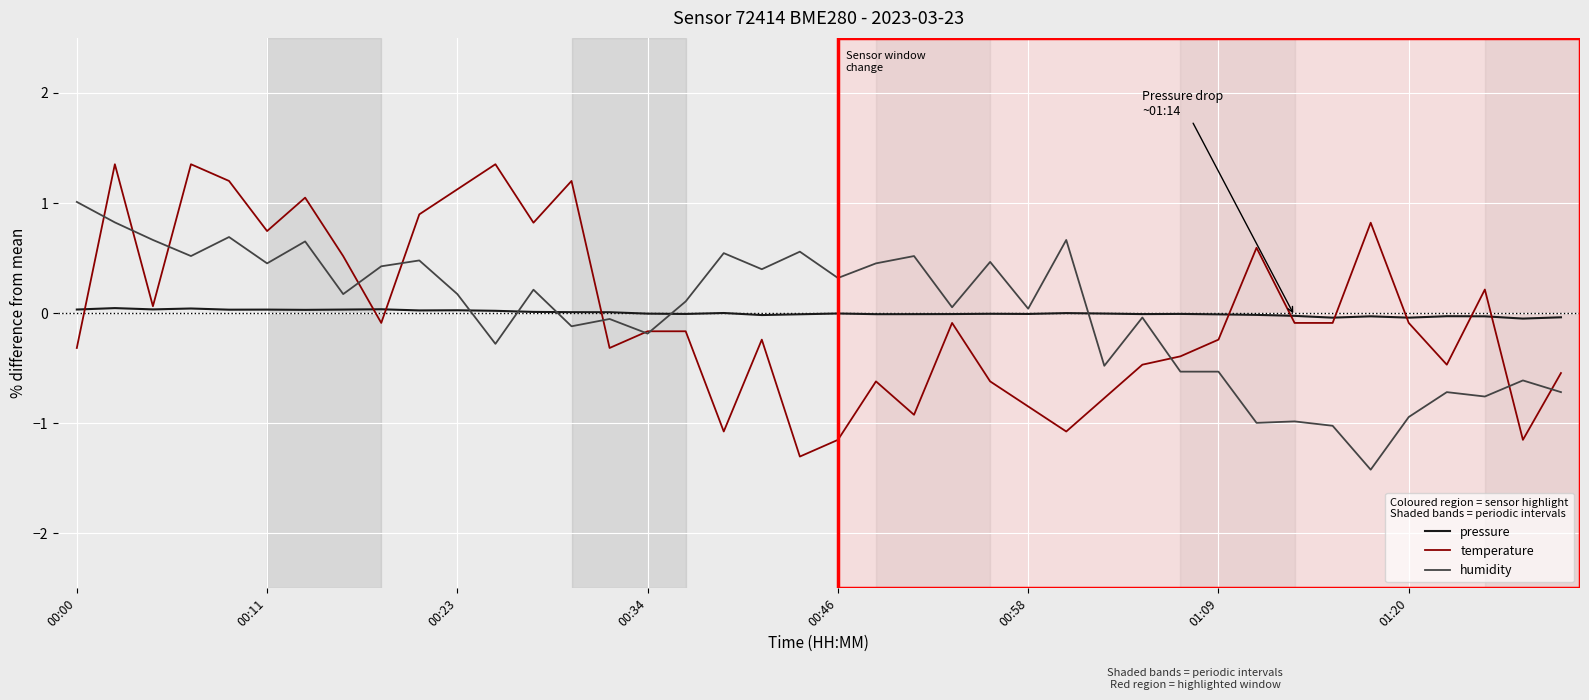

Which series has the largest range (max minus min)?

temperature